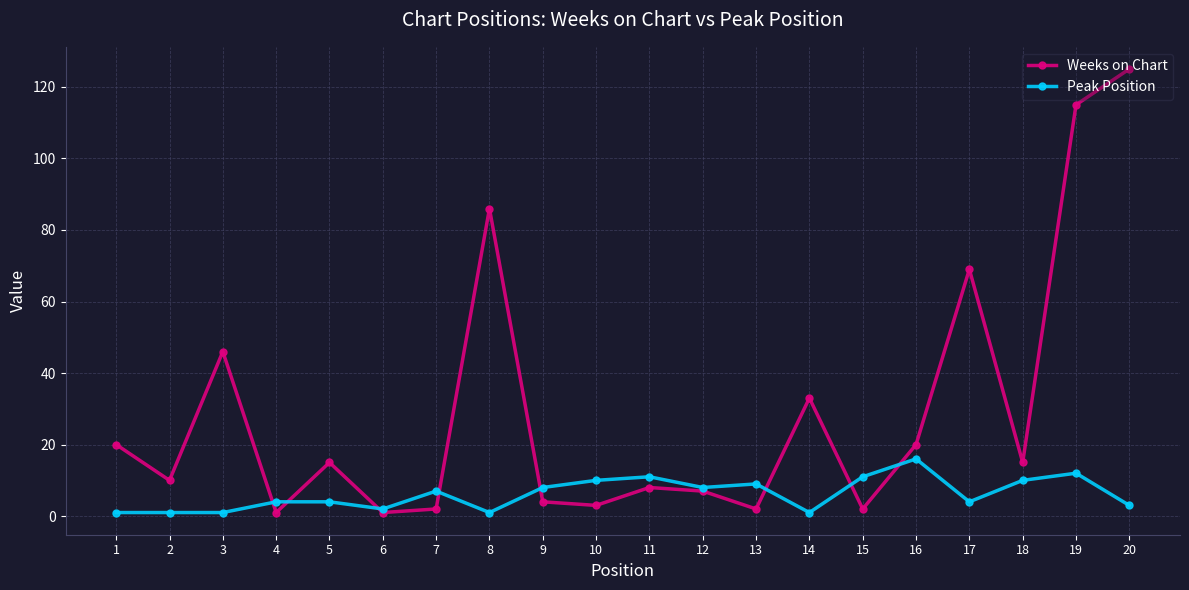

Between 6 and 20, which series saw the biggest shift?

Weeks on Chart